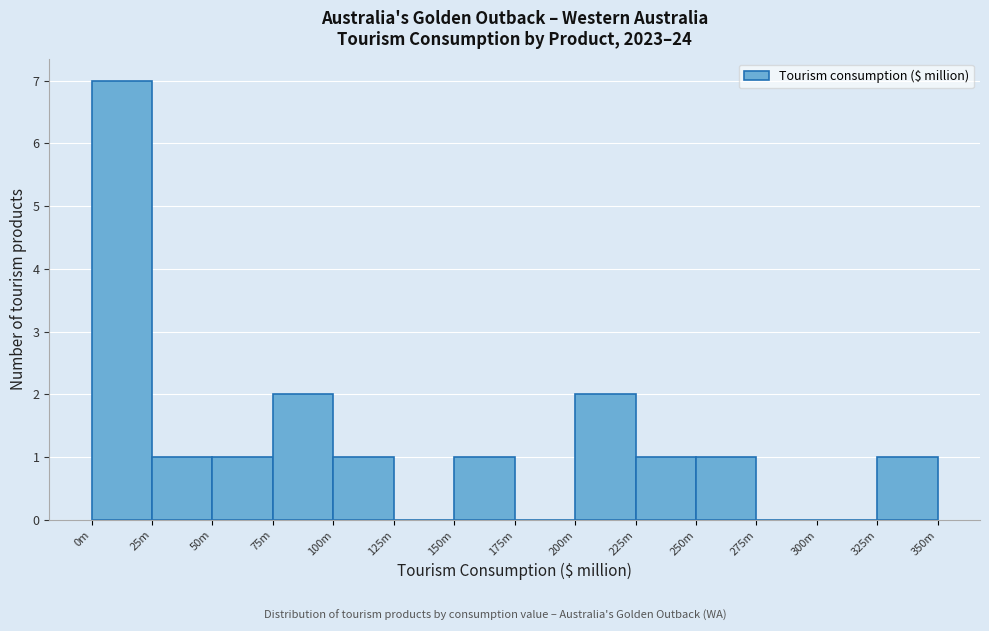

Reading left to right, extract all data points from this chart.

0m=7	25m=1	50m=1	75m=2	100m=1	125m=0	150m=1	175m=0	200m=2	225m=1	250m=1	275m=0	300m=0	325m=1